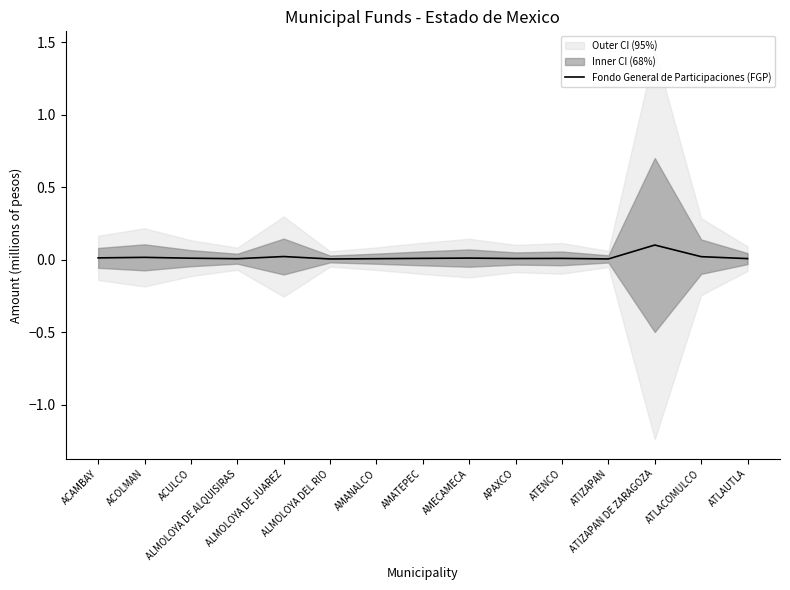

What is the label of the 6th point from the right?

APAXCO